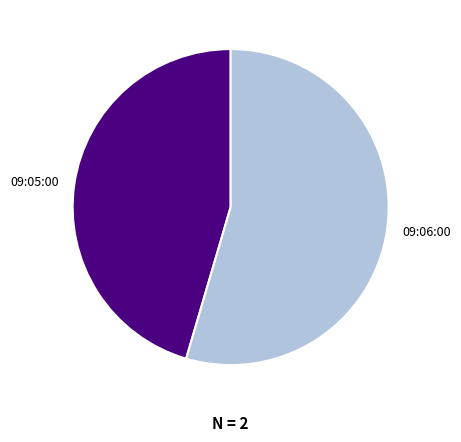

Rank the categories by value from lowest to highest.

09:05:00, 09:06:00